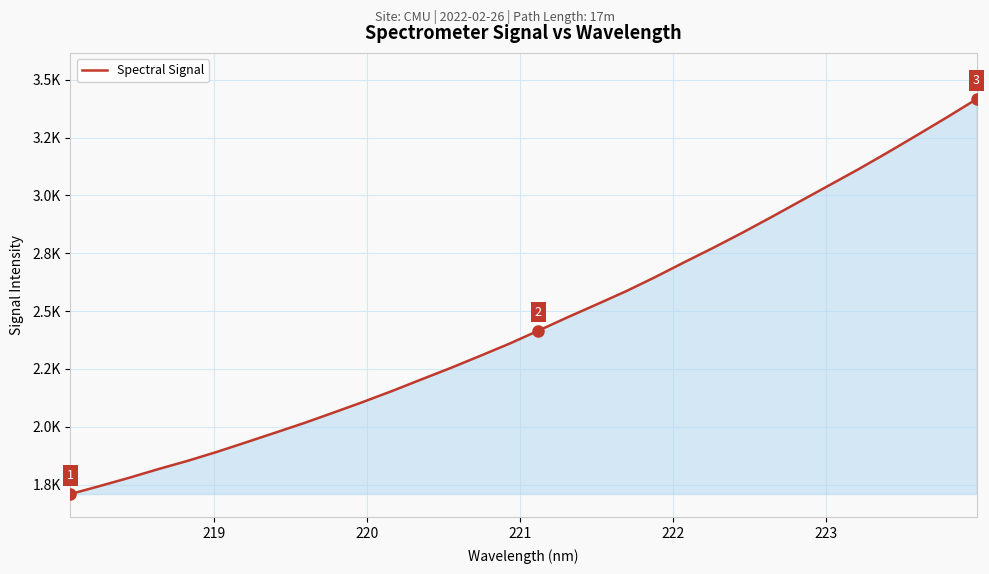

Is this an area chart (filled region under the line)?

Yes